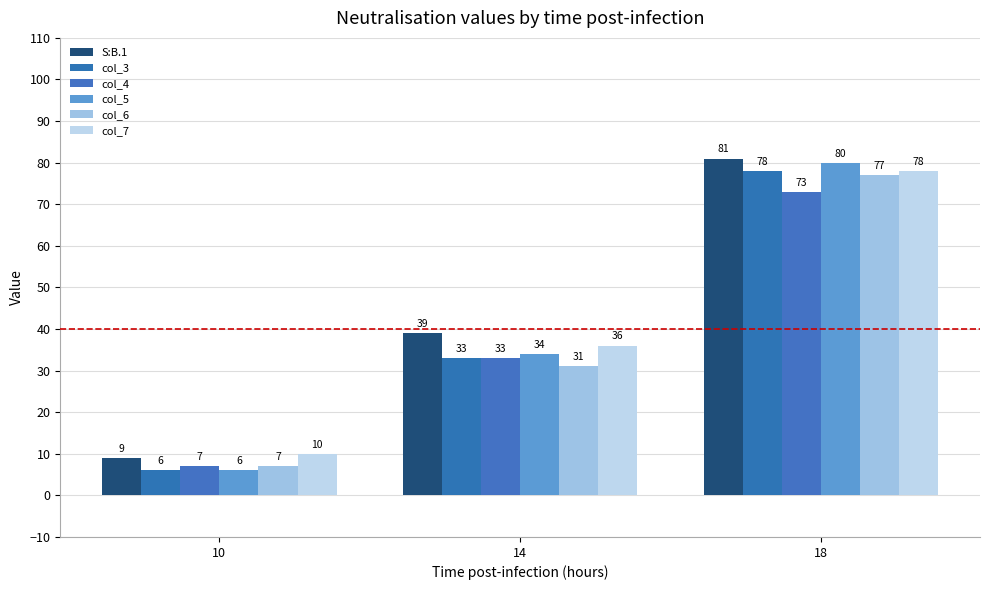

Which series changed the most between 14 and 18?

col_5